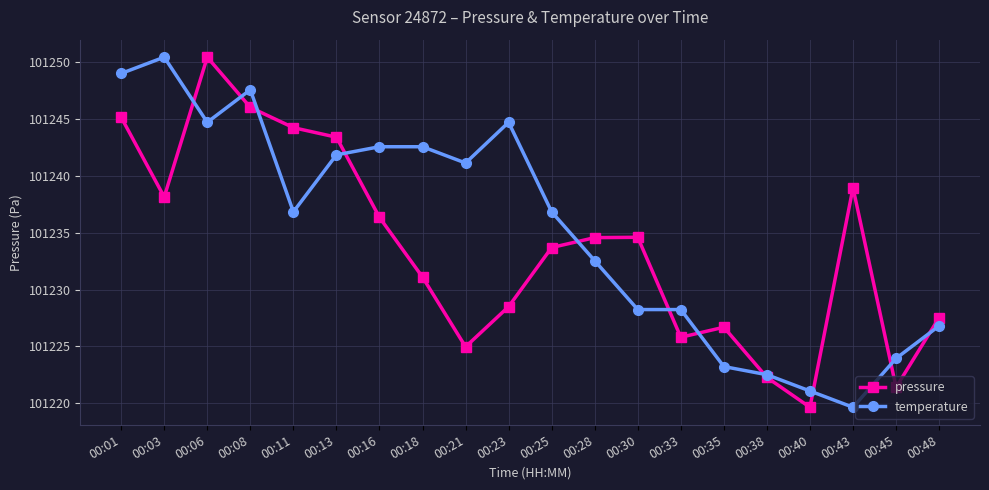

Reading left to right, extract all data points from this chart.

pressure: 00:01=101245.1	00:03=101238.1	00:06=101250.4	00:08=101246.0	00:11=101244.2	00:13=101243.4	00:16=101236.3	00:18=101231.1	00:21=101225.0	00:23=101228.5	00:25=101233.7	00:28=101234.6	00:30=101234.6	00:33=101225.8	00:35=101226.7	00:38=101222.3	00:40=101219.7	00:43=101238.9	00:45=101221.4	00:48=101227.5
temperature: 00:01=101249.0	00:03=101250.4	00:06=101244.7	00:08=101247.5	00:11=101236.8	00:13=101241.8	00:16=101242.5	00:18=101242.5	00:21=101241.1	00:23=101244.7	00:25=101236.8	00:28=101232.5	00:30=101228.2	00:33=101228.2	00:35=101223.2	00:38=101222.5	00:40=101221.1	00:43=101219.7	00:45=101224.0	00:48=101226.8